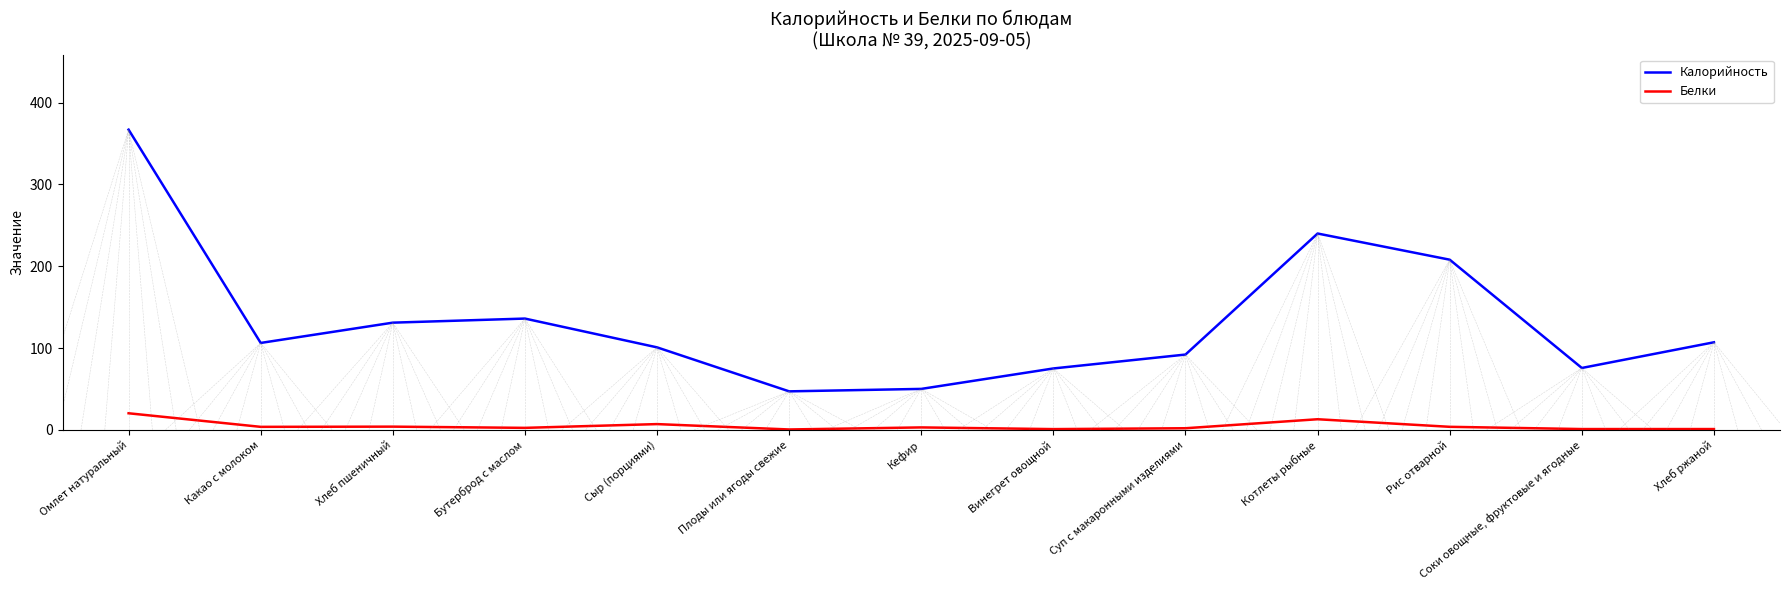

At which category is the sum across all series the highest?

Омлет натуральный